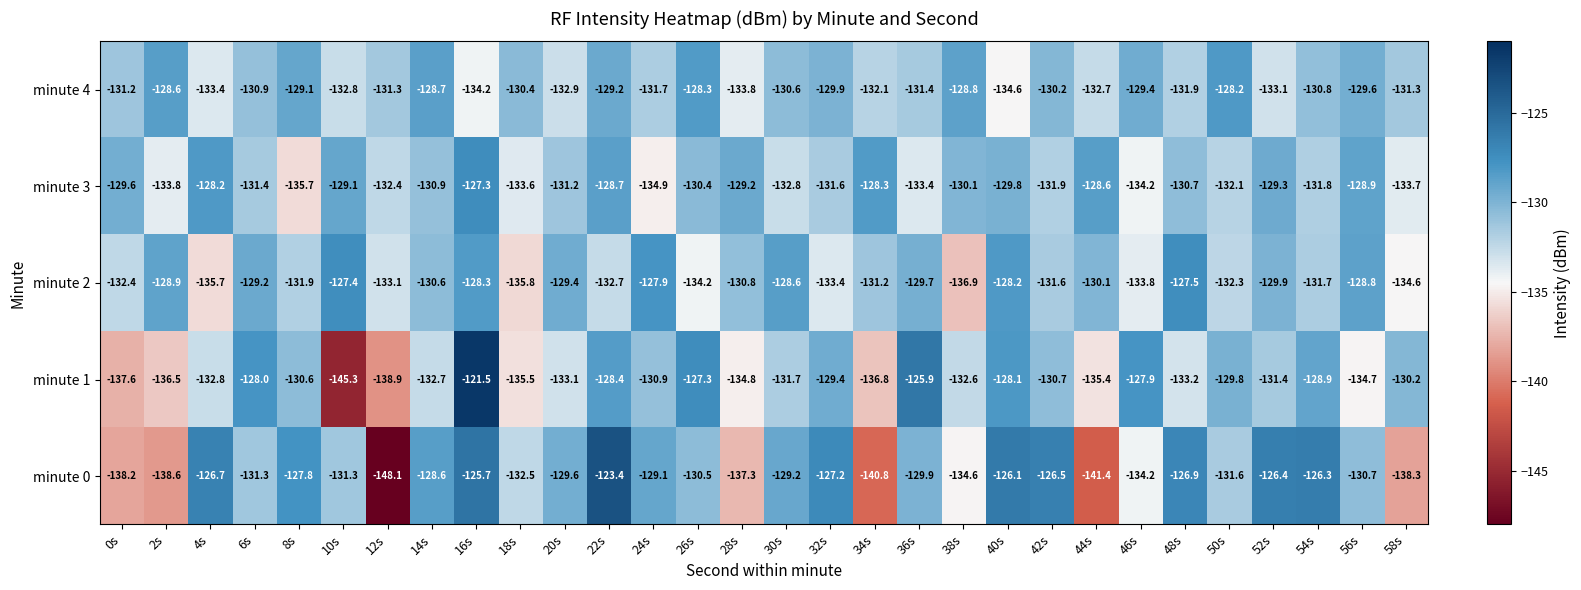

Which series has the largest total across all categories?

minute 4